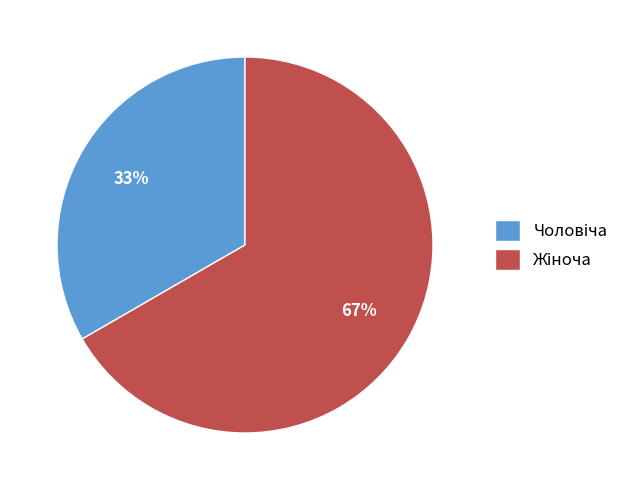

Is there any slice that represents more than half of the pie?

Yes